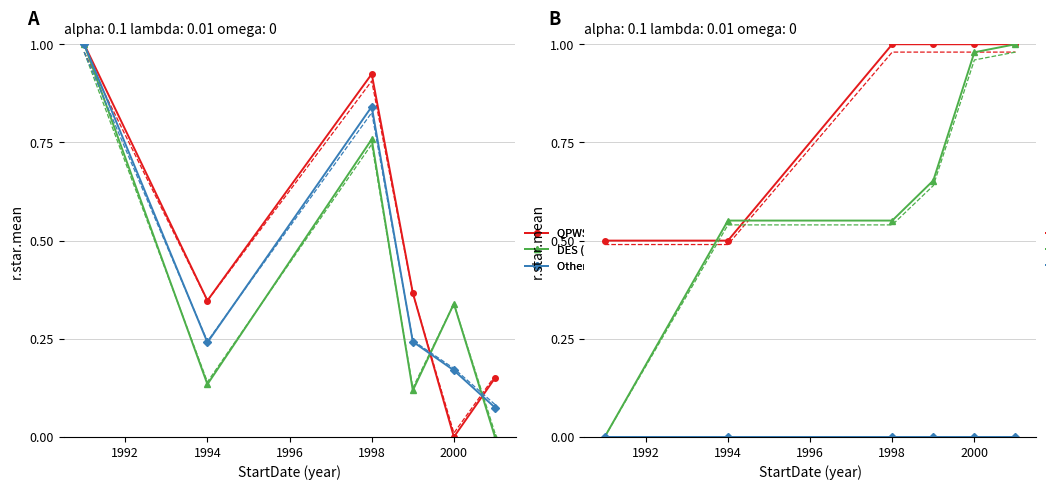

Which has a higher value, 2000 or 1992?

1992